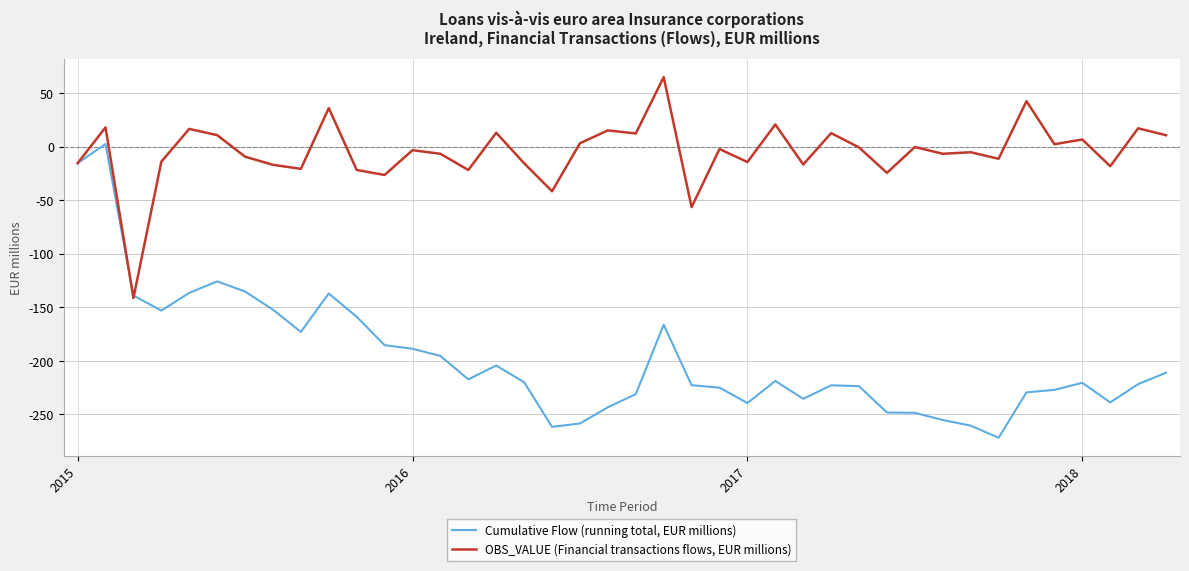

What is the minimum value for OBS_VALUE (Financial transactions flows, EUR millions)?

-141.4